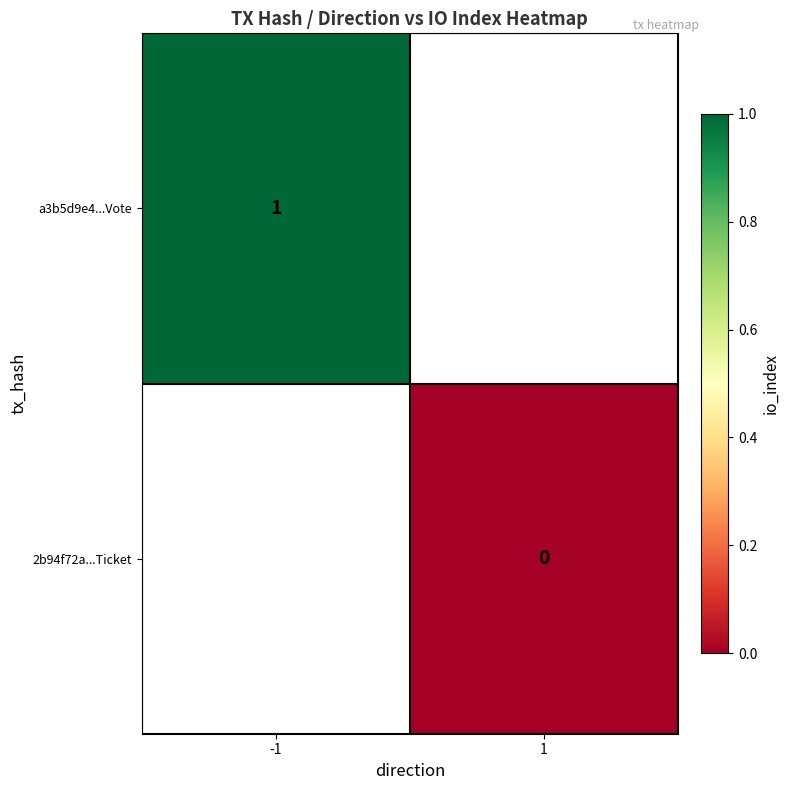

At which category does the chart reach its peak across all series?

-1